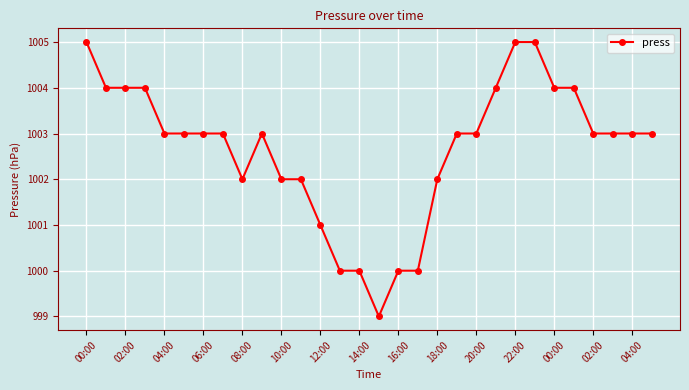

What is the value of the 3rd point from the left?

1004